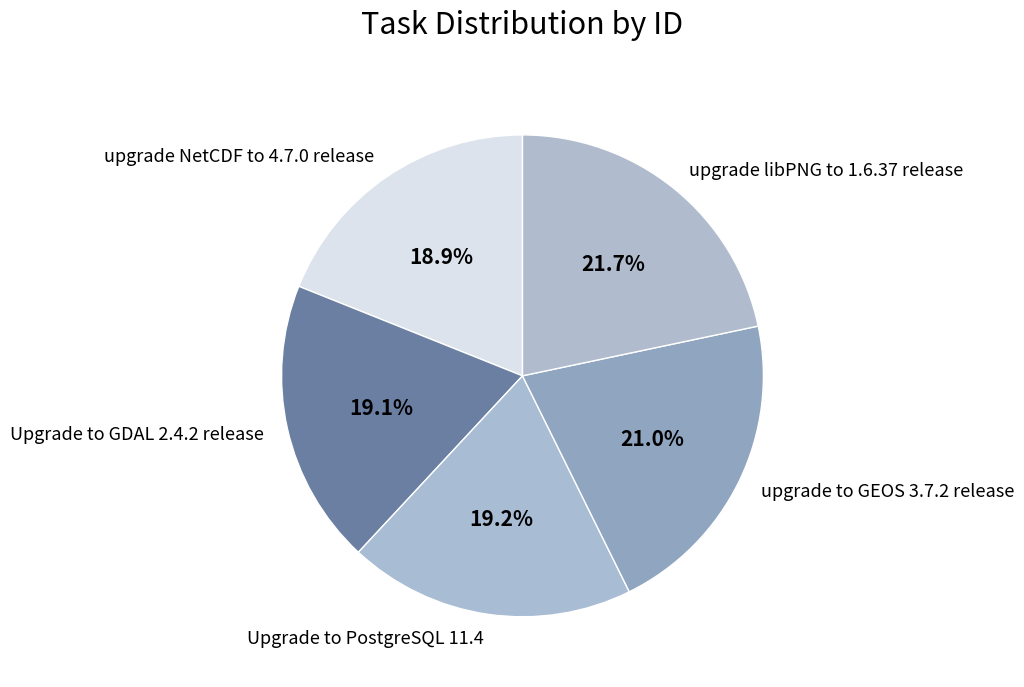

What is the largest slice in the pie chart?

upgrade libPNG to 1.6.37 release